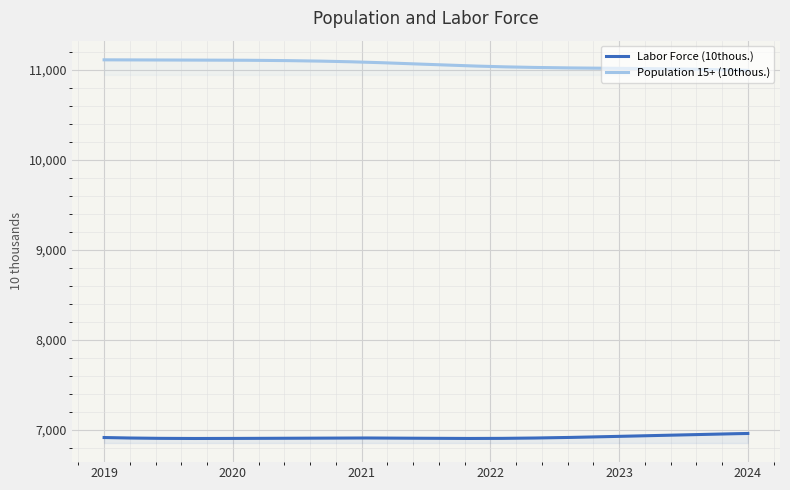

What is the difference between the highest and lowest values at 2020?

4206